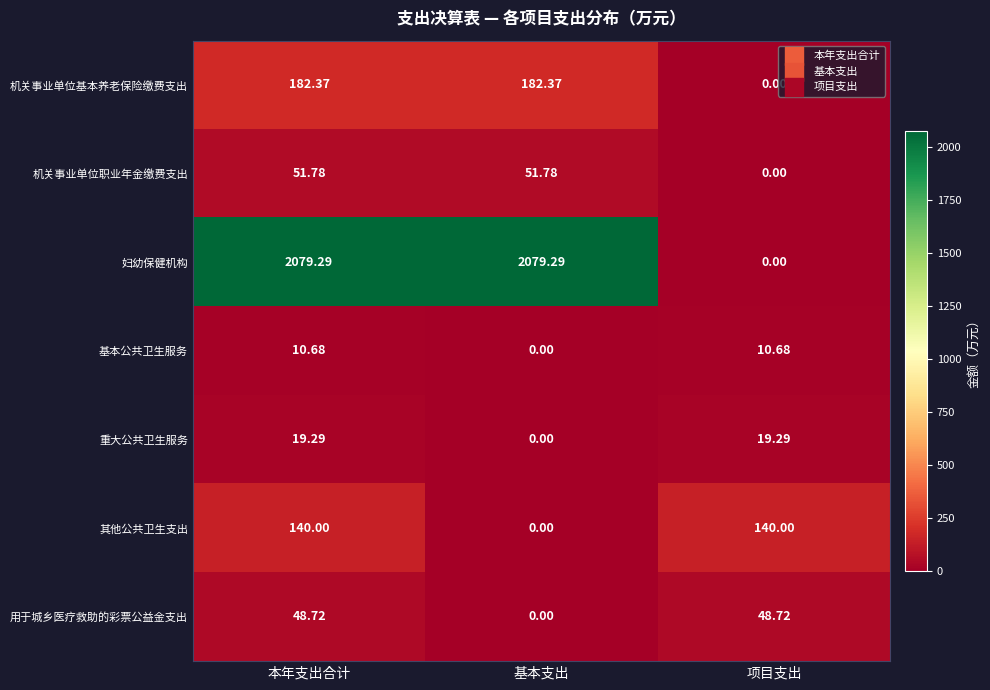

At which label does 机关事业单位职业年金缴费支出 first exceed 51?

本年支出合计